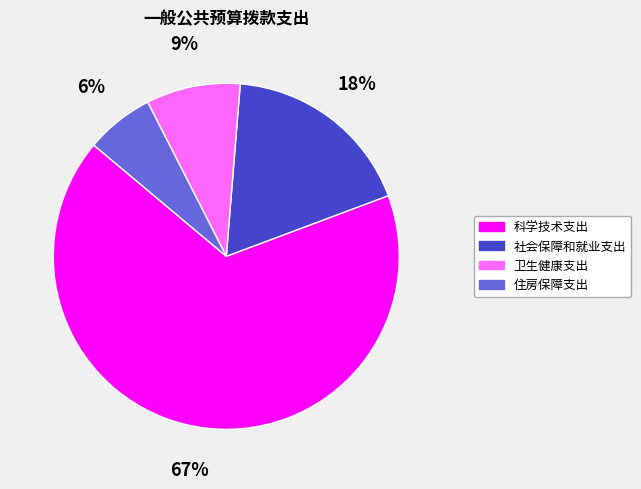

To the nearest percent, what portion does 科学技术支出 represent?

67%